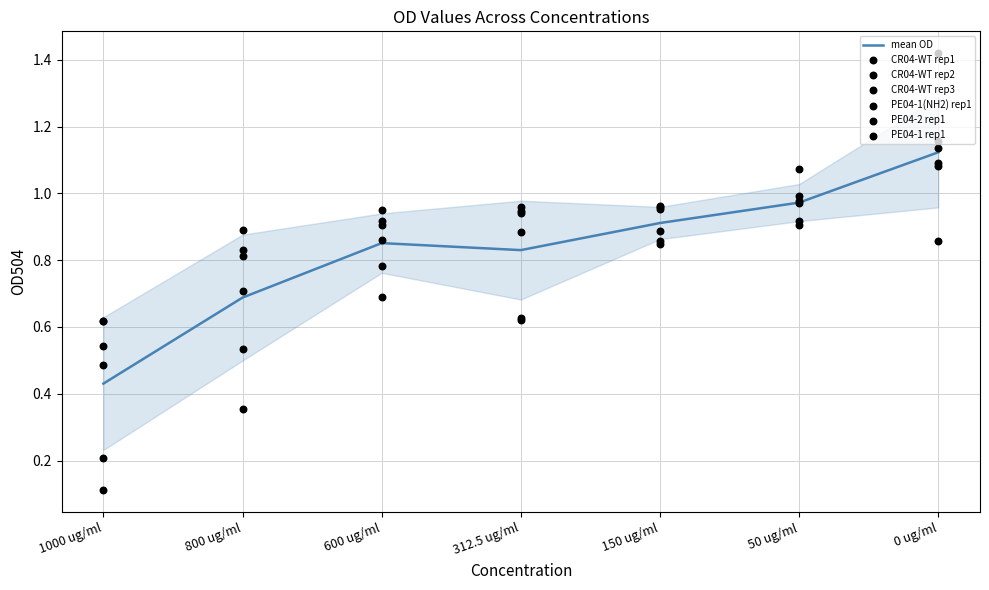

Where is mean OD nearest to the value 0?

1000 ug/ml